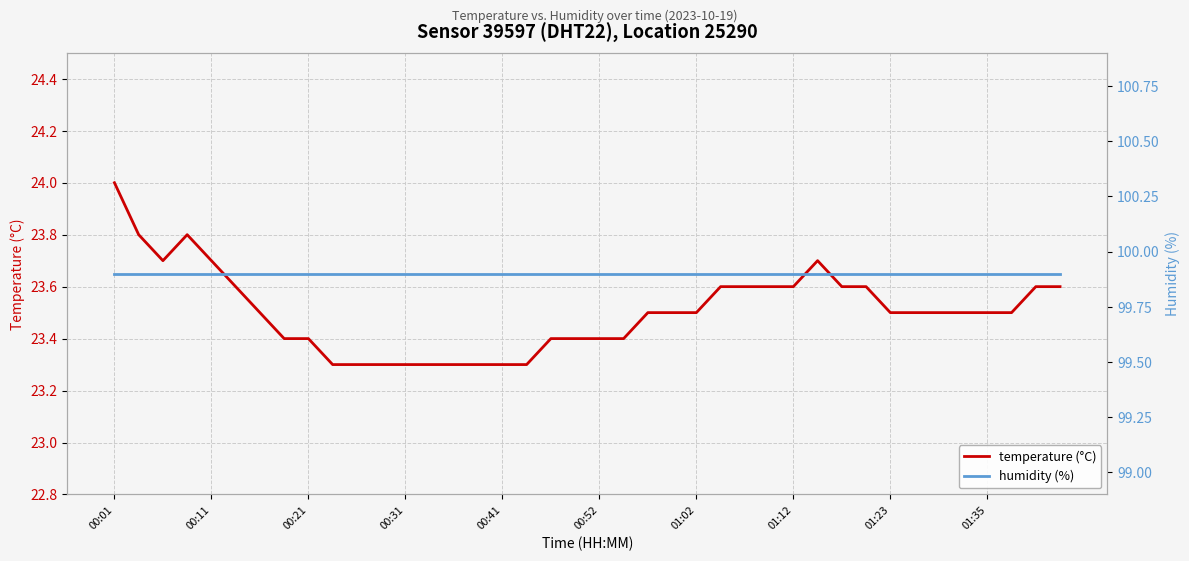

Which category has the highest value in the humidity (%) series?

00:01